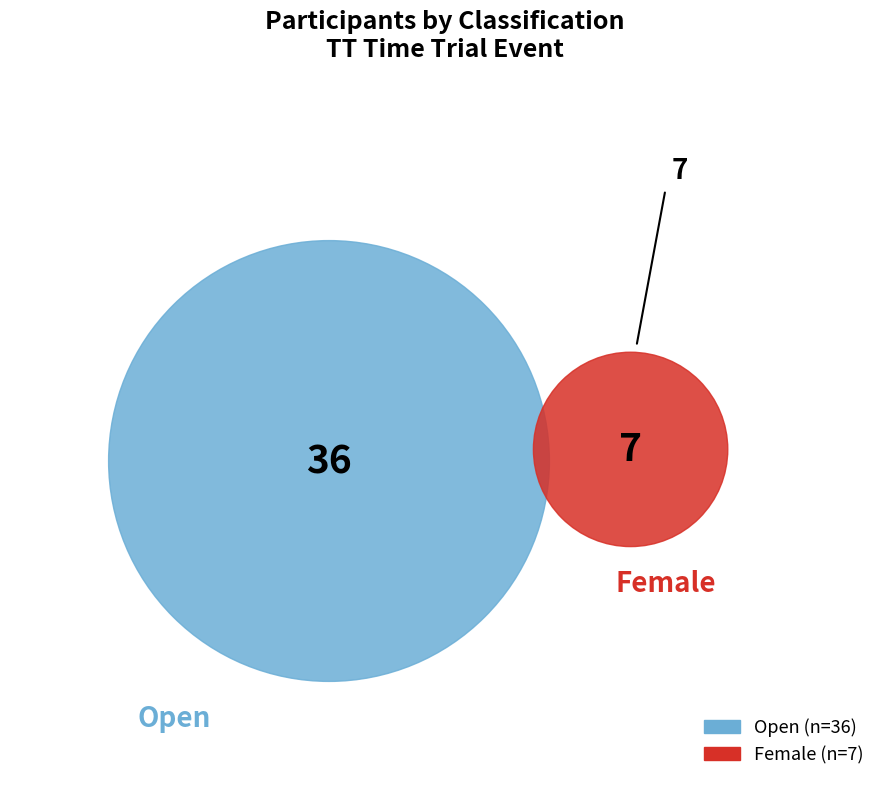

What percentage is the Open slice, to the nearest percent?

84%